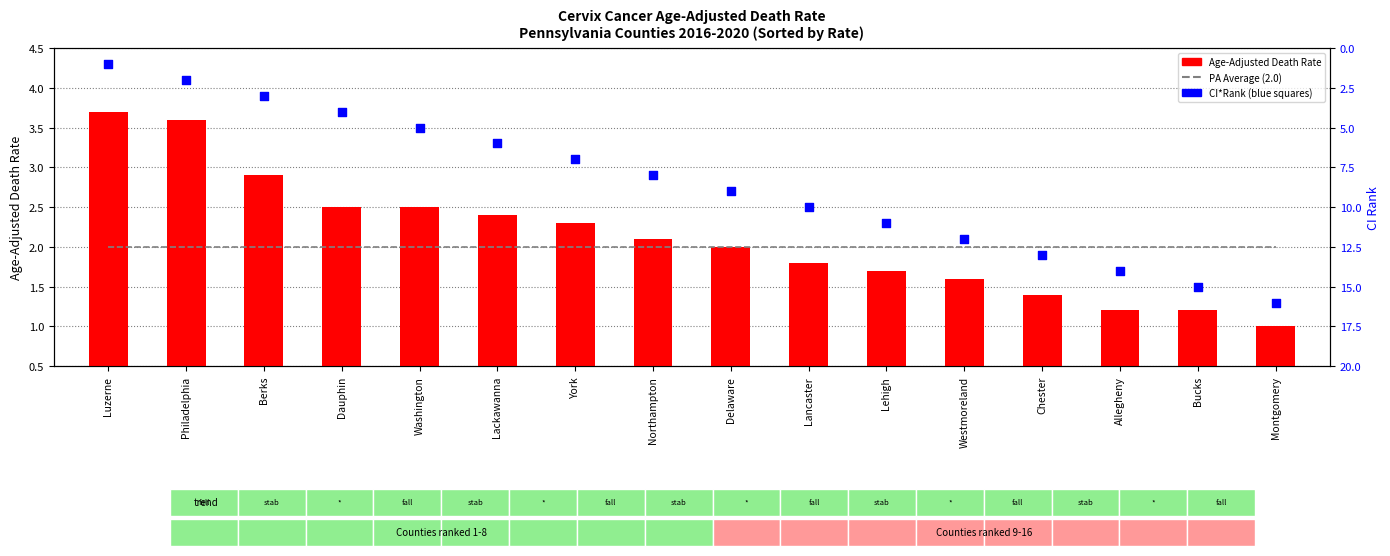

Which series contains the lowest Y value?

Age-Adjusted Death Rate